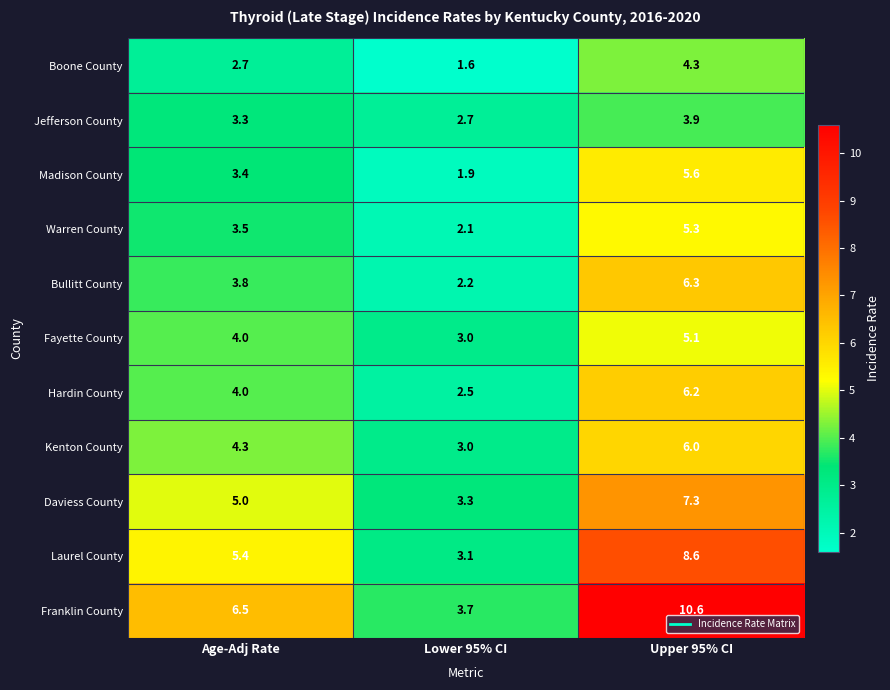

What is the average value of the Daviess County series?

5.2